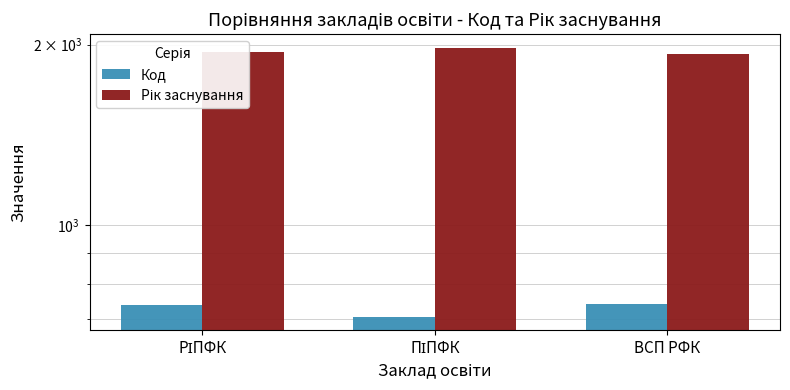

What is the label of the 1st bar from the left?

РІПФК